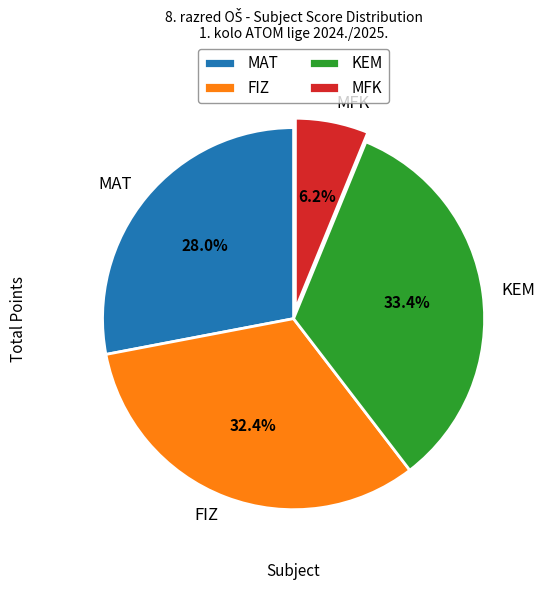

Which has a higher value, MAT or MFK?

MAT